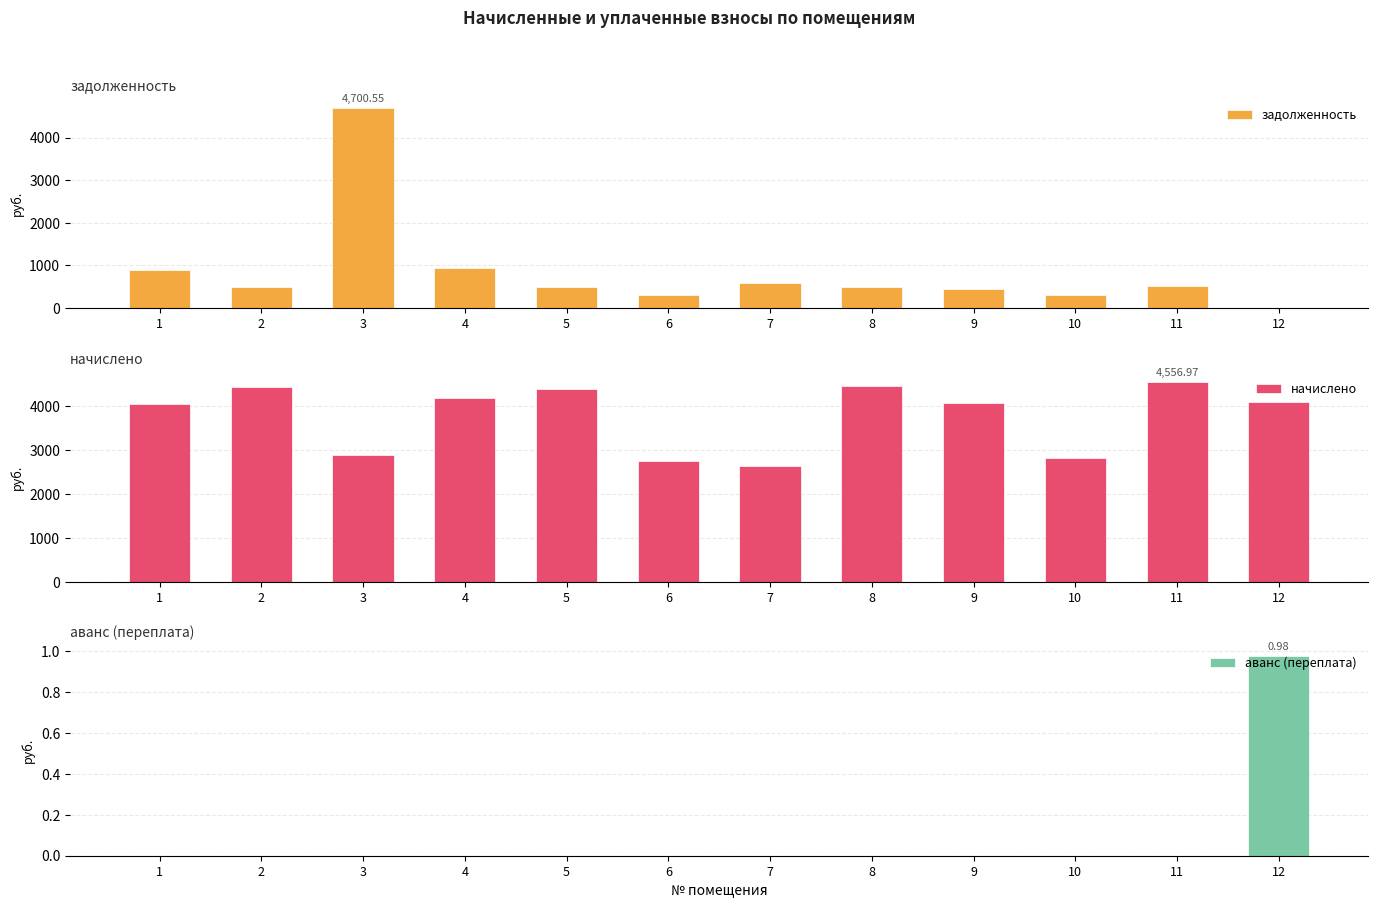

Reading right to left, list all the values displayed in this chart.

задолженность: 12=0.0	11=506.3	10=312.9	9=453.0	8=494.5	7=588.3	6=307.0	5=486.6	4=929.8	3=4700.6	2=493.5	1=900.1
начислено: 12=4086.2	11=4557.0	10=2815.9	9=4077.3	8=4450.4	7=2647.2	6=2762.6	5=4379.3	4=4183.9	3=2887.0	2=4441.5	1=4050.6
аванс (переплата): 12=1.0	11=0.0	10=0.0	9=0.0	8=0.0	7=0.0	6=0.0	5=0.0	4=0.0	3=0.0	2=0.0	1=0.0